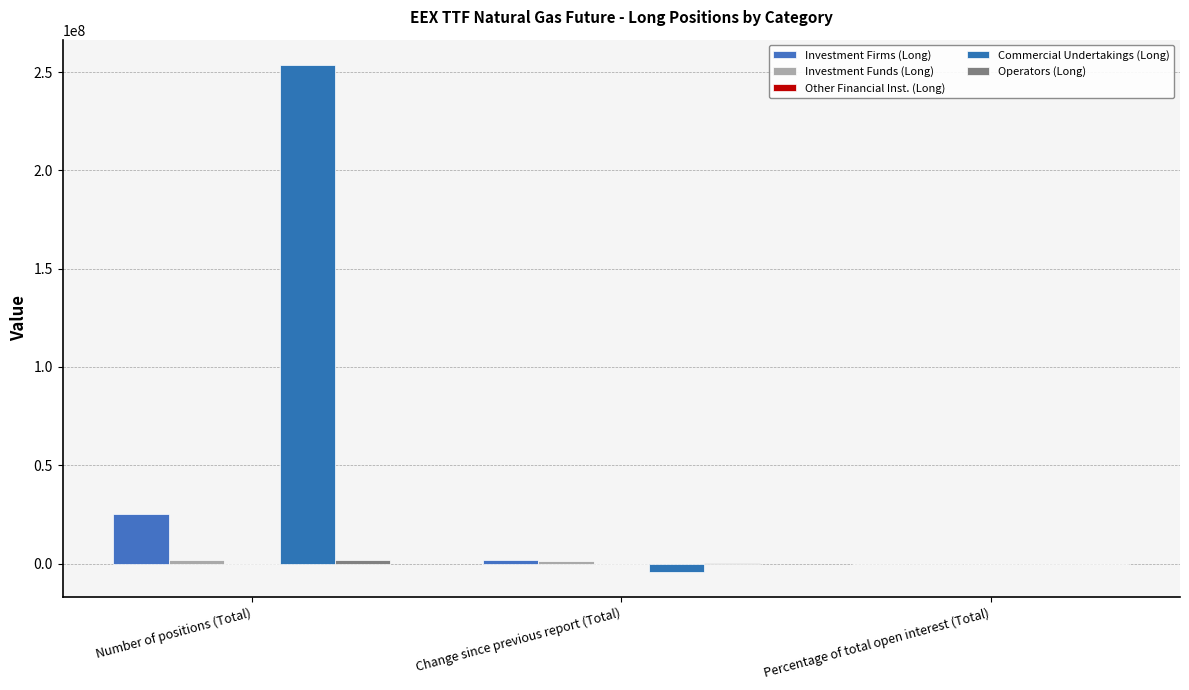

What is the sum of the Investment Funds (Long) values at Percentage of total open interest (Total) and Change since previous report (Total)?

1373236.6